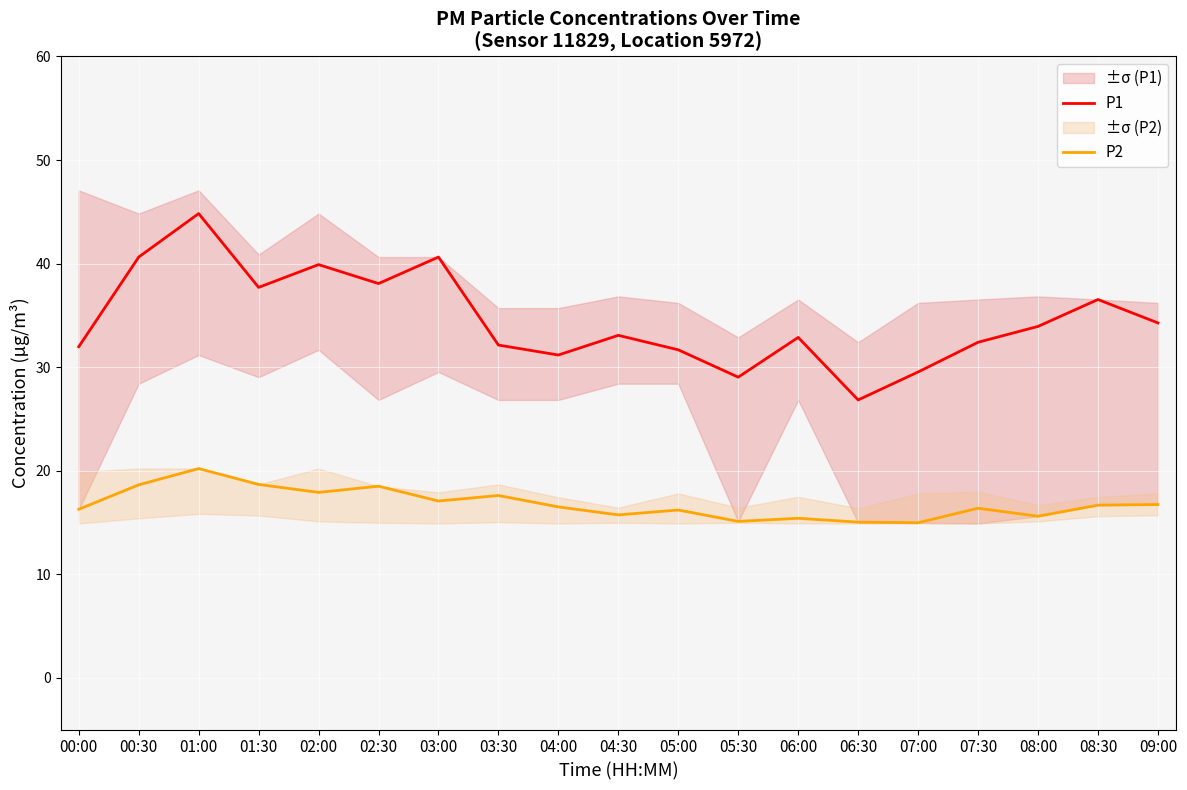

What are all the series names shown in the legend?

P1, P2